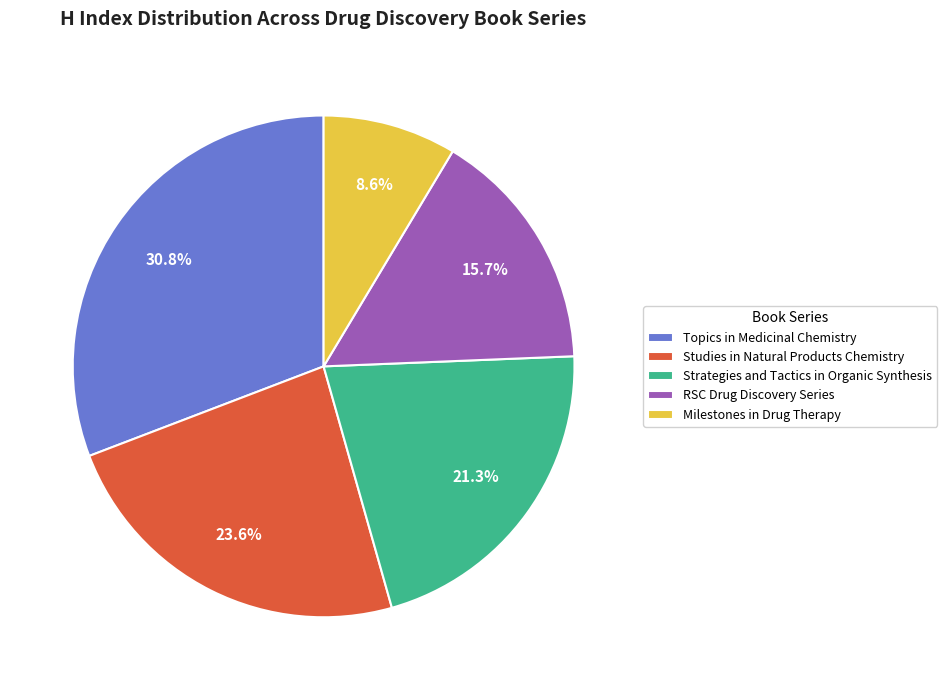

What is the ratio of the value at Milestones in Drug Therapy to the value at Topics in Medicinal Chemistry?

0.3